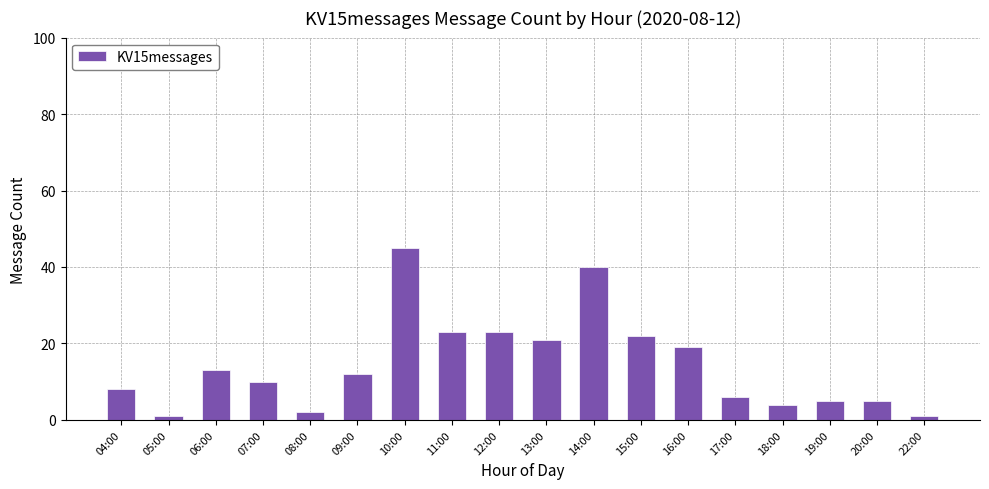

At which category does the chart reach its peak across all series?

10:00